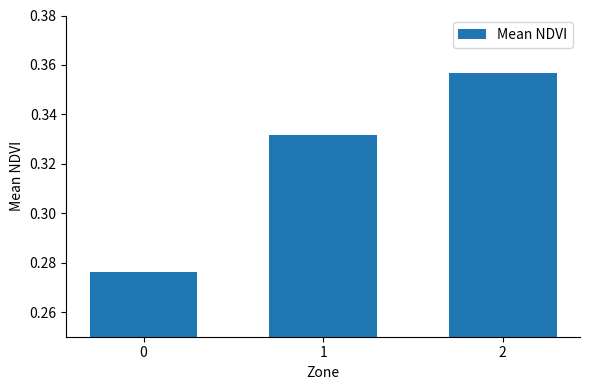

What is the sum of the values at 2 and 1?

0.7